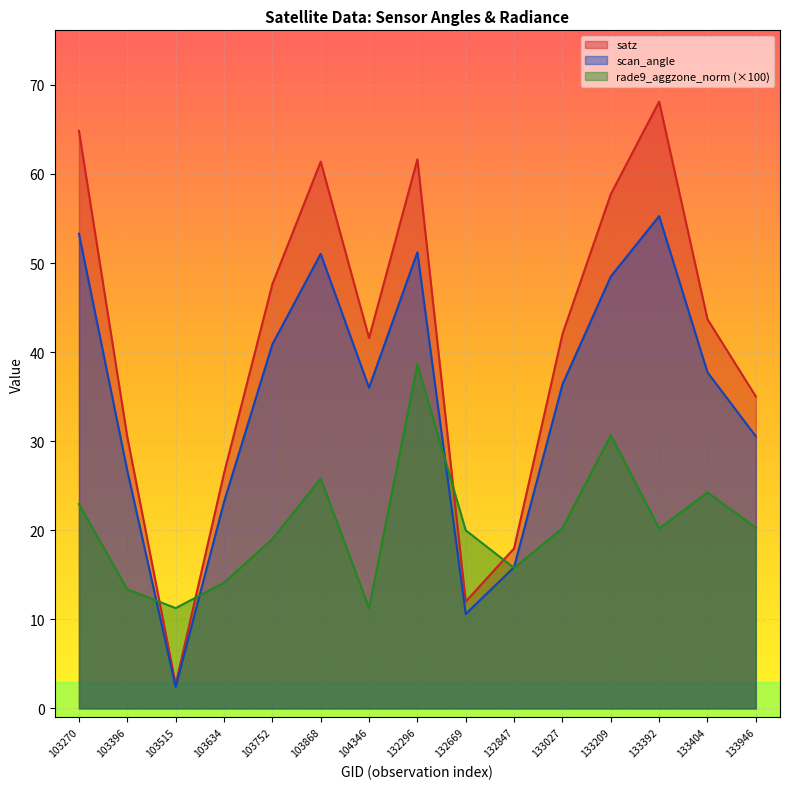

What is the total value across all series at 133027?

98.6